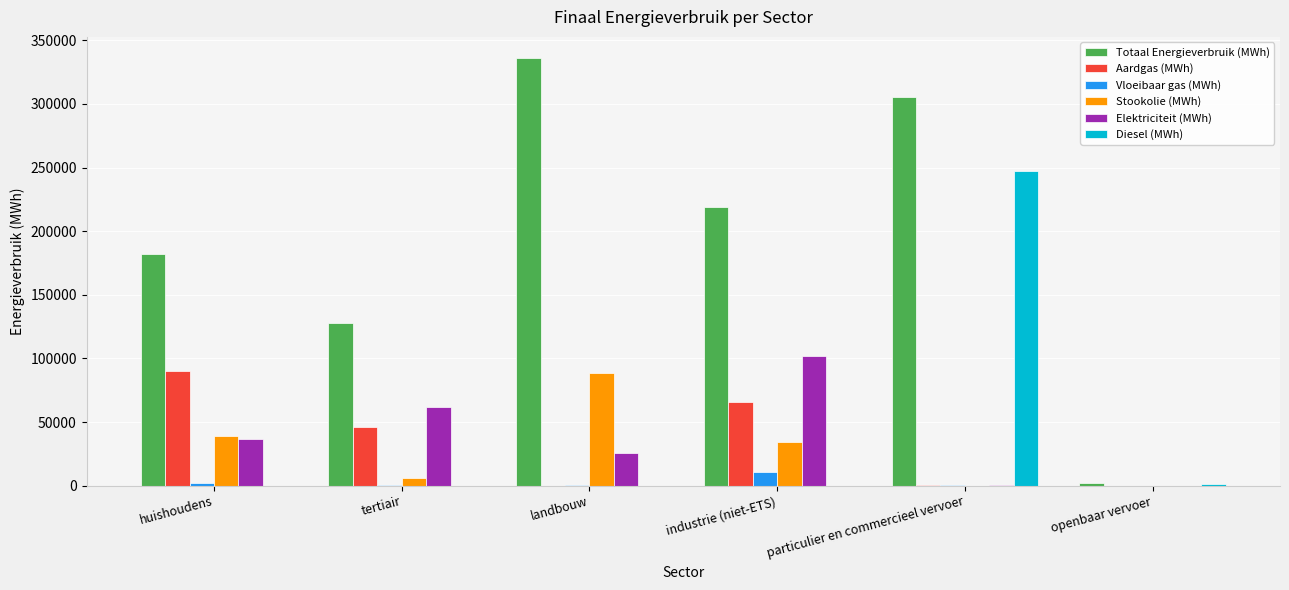

Is the value of Stookolie (MWh) at particulier en commercieel vervoer greater than the value of Aardgas (MWh) at tertiair?

No